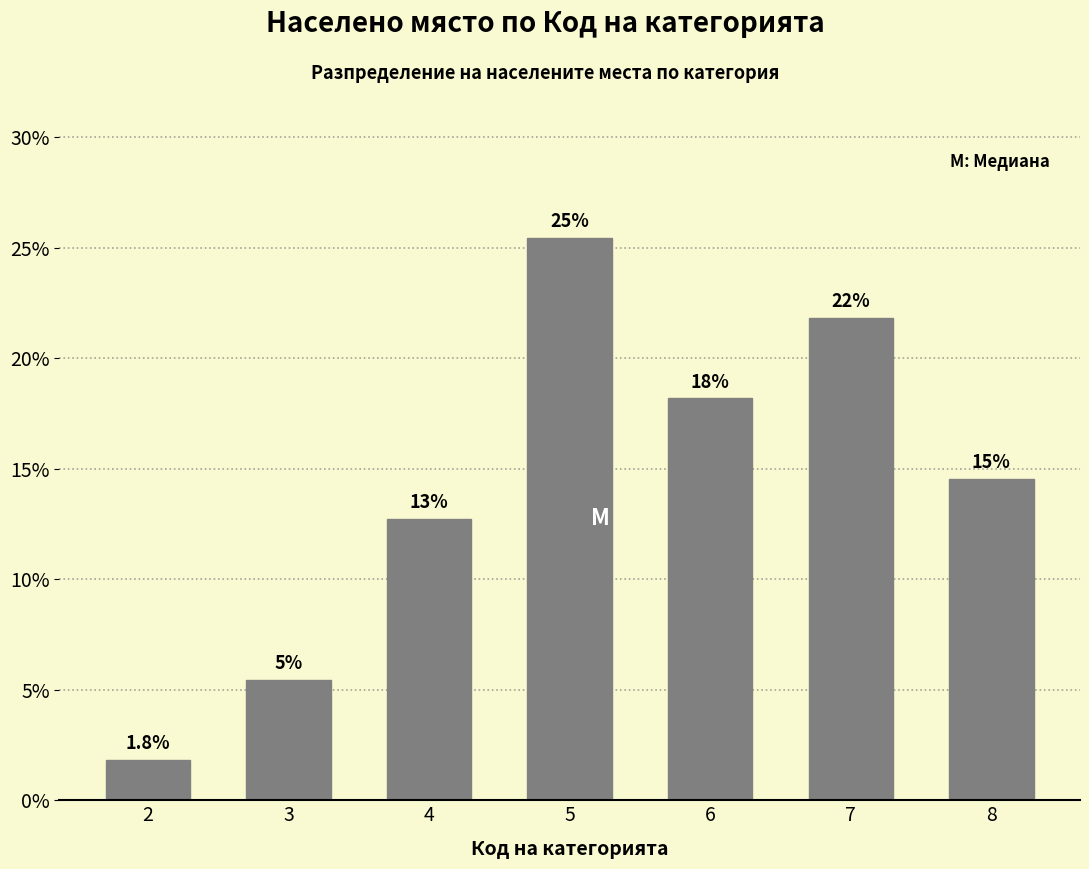

Is it true that the value at 2 is 1.8?

True